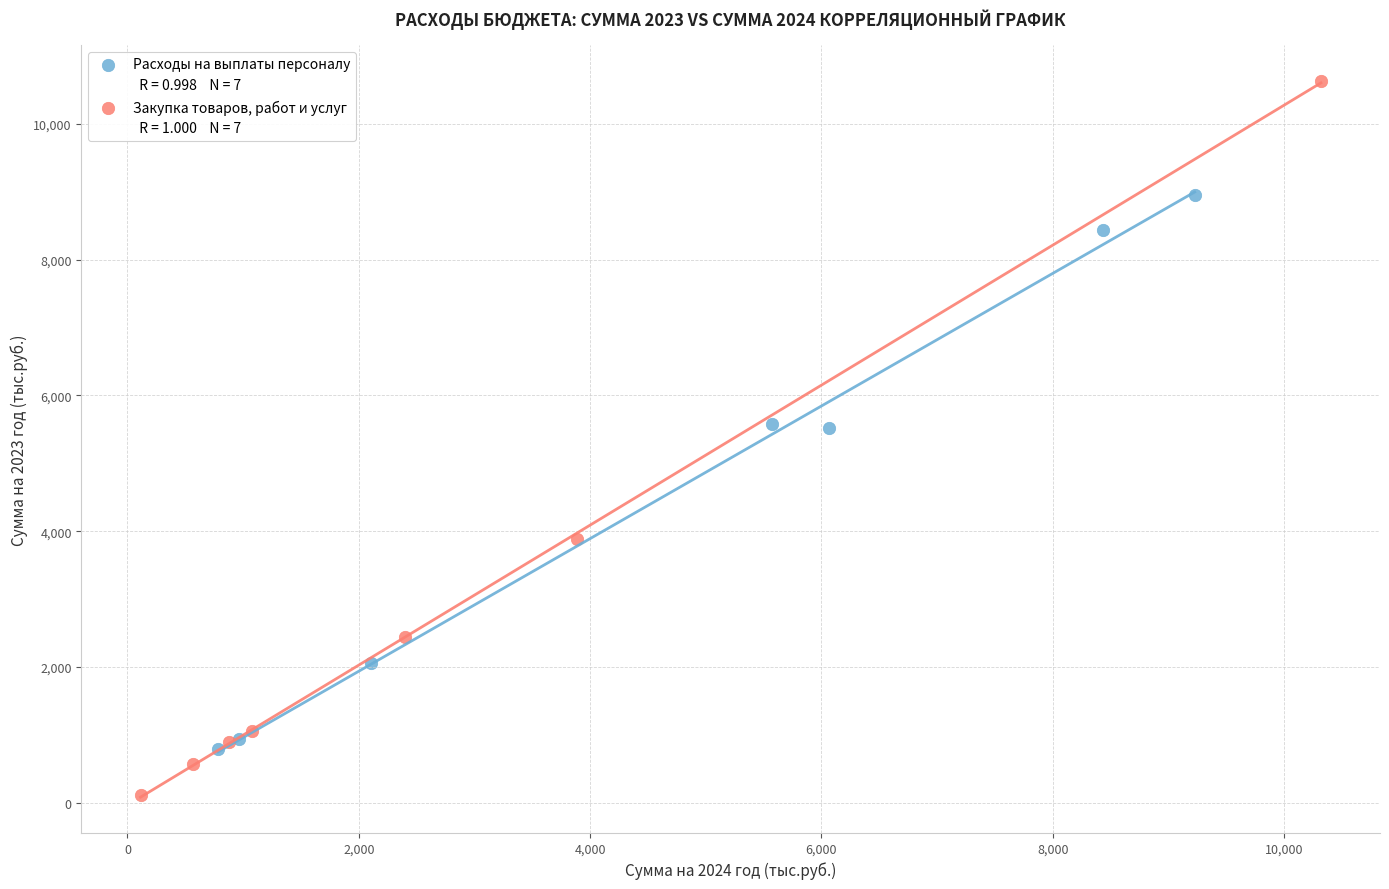

Which series reaches the minimum Y coordinate?

Закупка товаров, работ и услуг